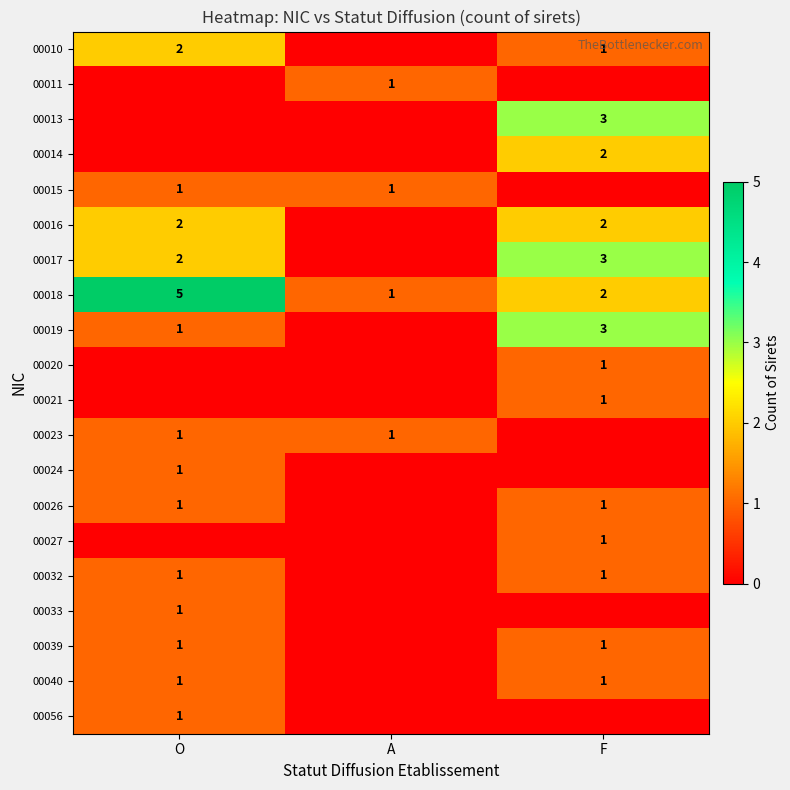

What is the sum of the 00010 values at O and F?

3